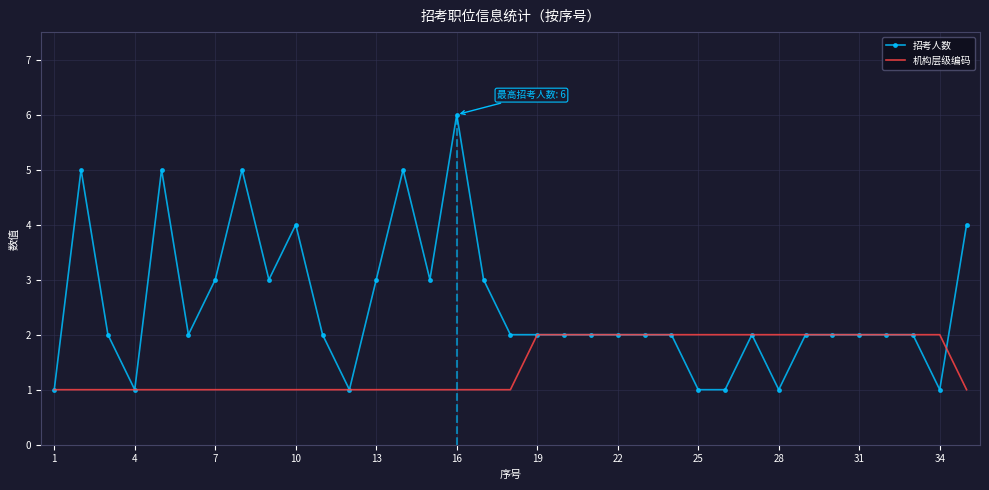

Reading right to left, extract all data points from this chart.

招考人数: 4	1	2	2	2	2	2	1	2	1	1	2	2	2	2	2	2	2	3	6	3	5	3	1	2	4	3	5	3	2	5	1	2	5	1
机构层级编码: 1	2	2	2	2	2	2	2	2	2	2	2	2	2	2	2	2	1	1	1	1	1	1	1	1	1	1	1	1	1	1	1	1	1	1